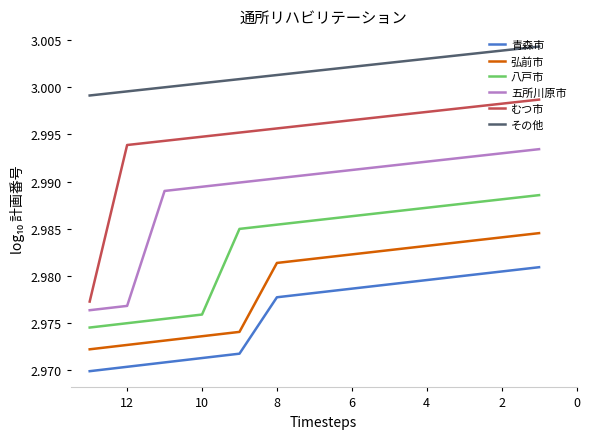

Is the value of その他 at 2 greater than the value of むつ市 at 0?

Yes